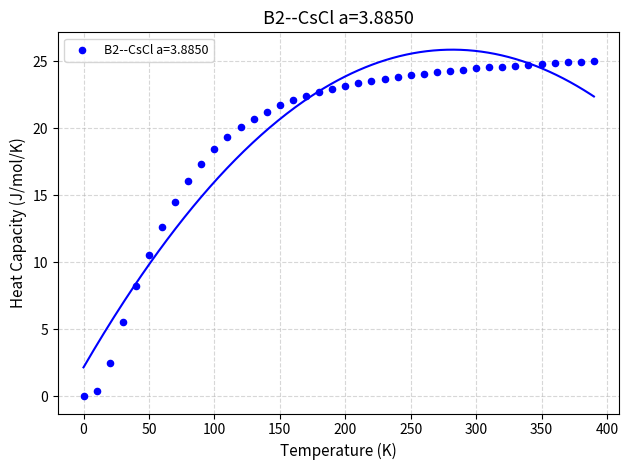

What is the range of X values (max minus min)?

390.0